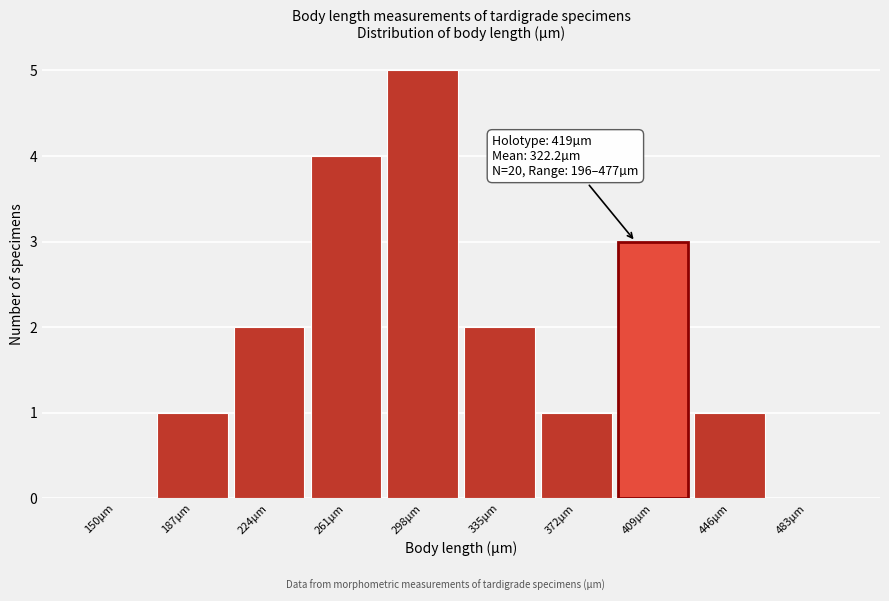

Reading left to right, what are all the values shown in this chart?

150µm=0	187µm=1	224µm=2	261µm=4	298µm=5	335µm=2	372µm=1	409µm=3	446µm=1	483µm=0